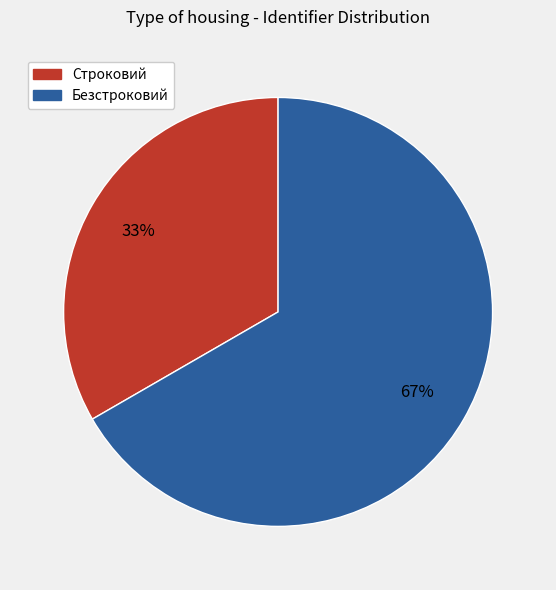

Does Безстроковий represent more than half of the total?

Yes